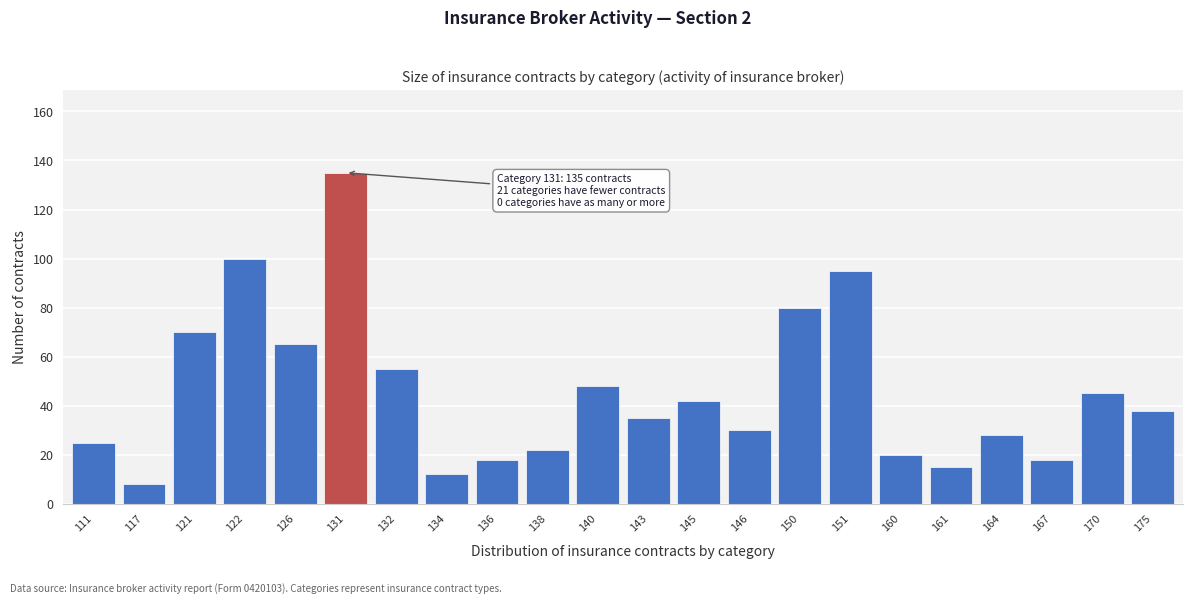

Reading left to right, what are all the values shown in this chart?

25	8	70	100	65	135	55	12	18	22	48	35	42	30	80	95	20	15	28	18	45	38